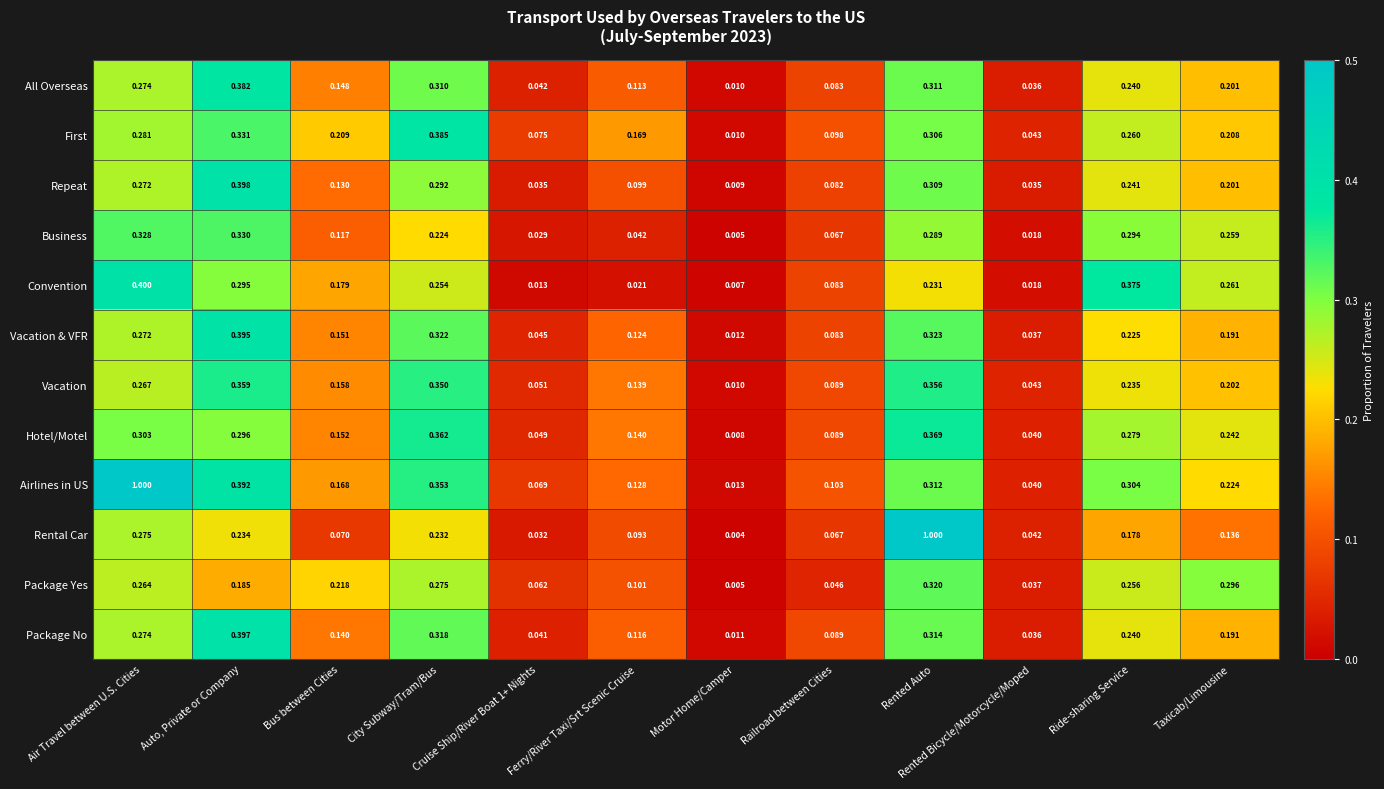

At how many categories does at least one series exceed 0?

12